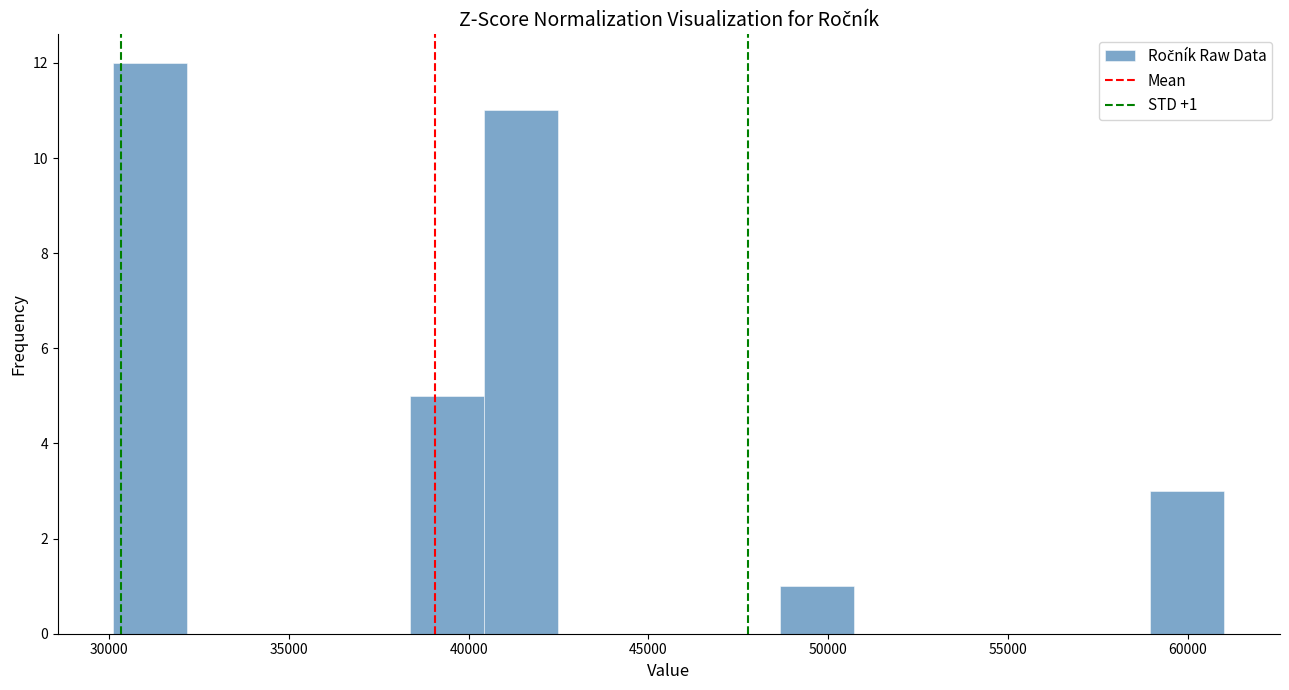

Which range on the x-axis has the tallest bar?

30000 to 32000